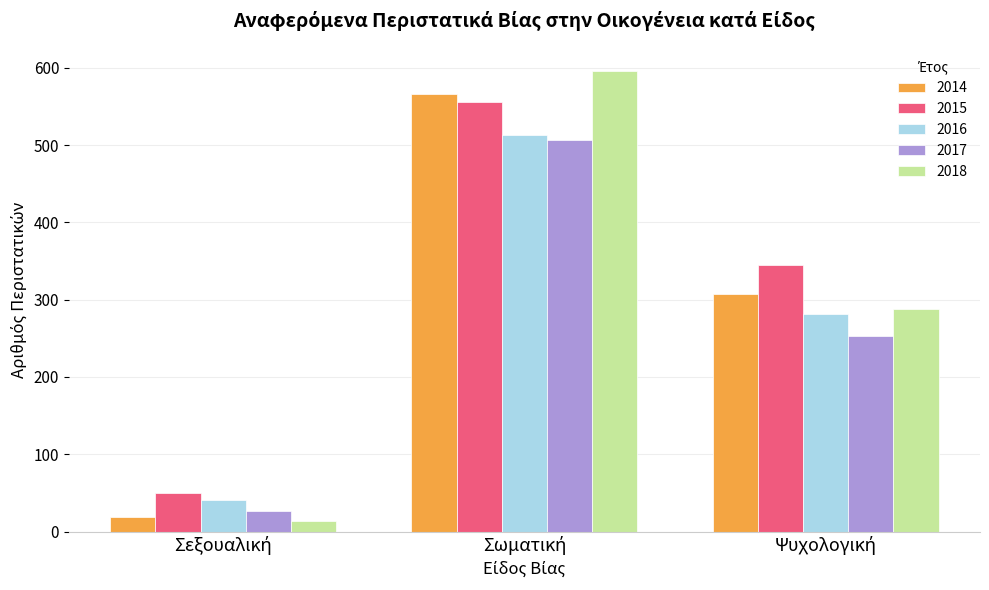

How many distinct data groups are displayed?

5